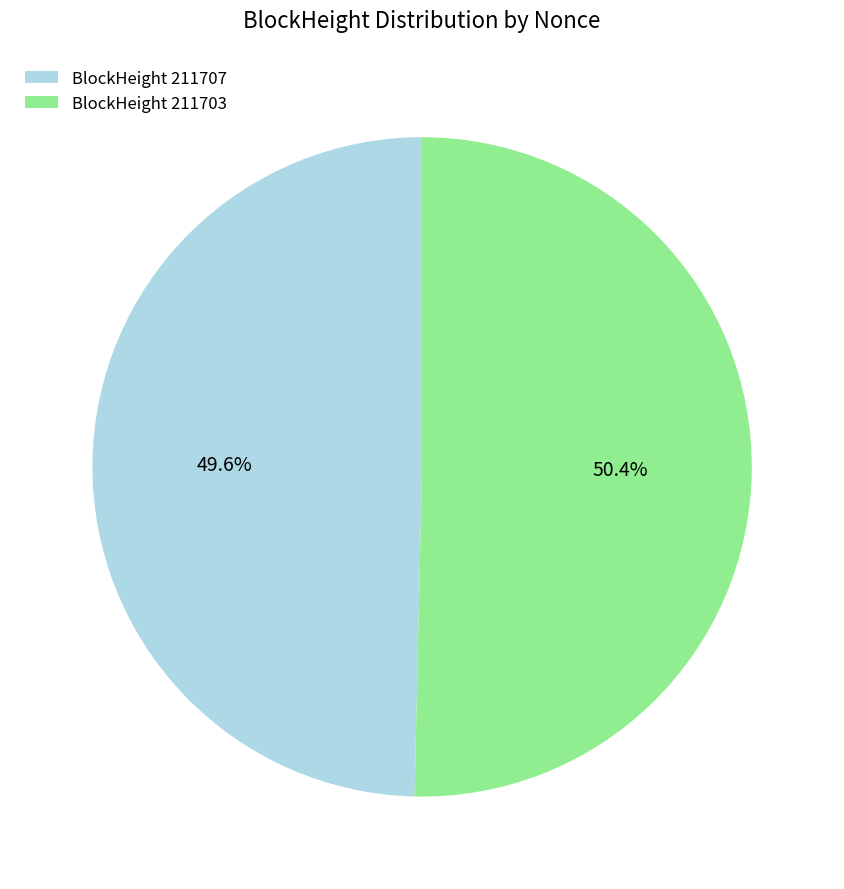

Which category accounts for the majority?

BlockHeight 211703